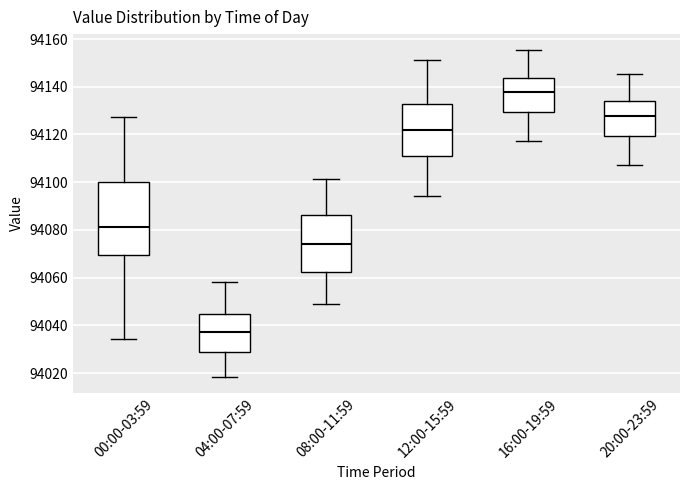

Reading left to right, read every box against the y-axis: the position of its median line, the range the box covers, and the ends of its whiskers. The values are not printed on the chart, so give them approximately, as read against the axis.

00:00-03:59: median 94082, box 94070 to 94100, whiskers 94034 to 94128
04:00-07:59: median 94038, box 94028 to 94044, whiskers 94018 to 94058
08:00-11:59: median 94074, box 94062 to 94086, whiskers 94048 to 94102
12:00-15:59: median 94122, box 94112 to 94132, whiskers 94094 to 94152
16:00-19:59: median 94138, box 94130 to 94144, whiskers 94118 to 94156
20:00-23:59: median 94128, box 94120 to 94134, whiskers 94108 to 94146